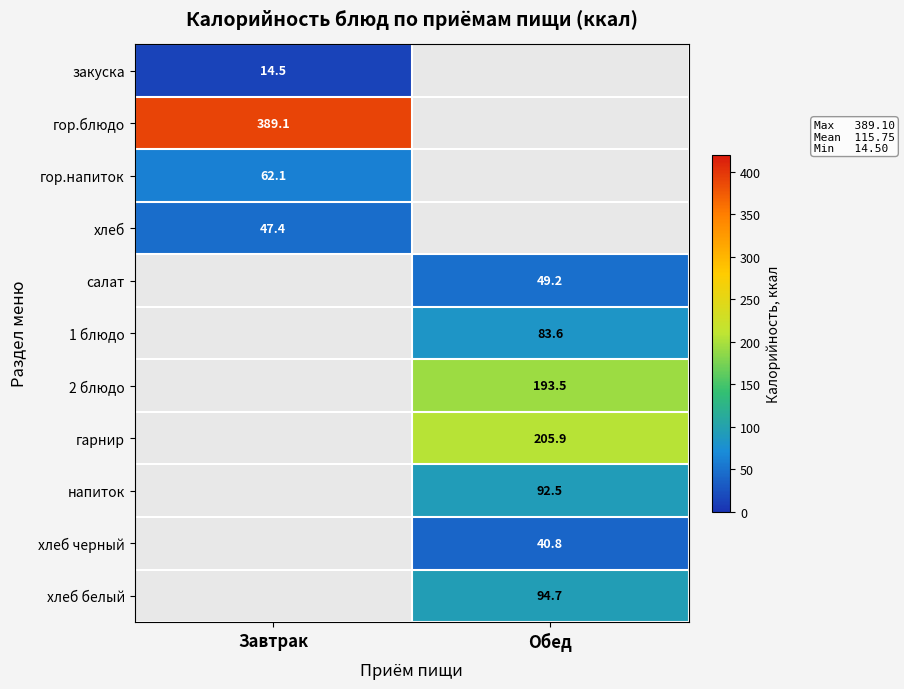

The value of напиток at Обед is 92.5. True or false?

True